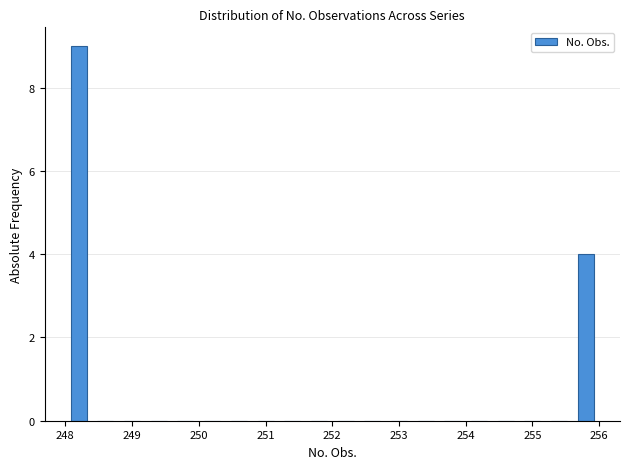

Reading left to right, list every bar in this chart as the range it spans on the x-axis followed by its height. The values are not printed on the chart, so give them approximately, as read against the axis.

248.0 to 248.4: 9
248.4 to 248.8: 0
248.8 to 249.2: 0
249.2 to 249.6: 0
249.6 to 250.0: 0
250.0 to 250.4: 0
250.4 to 250.8: 0
250.8 to 251.2: 0
251.2 to 251.6: 0
251.6 to 252.0: 0
252.0 to 252.4: 0
252.4 to 252.8: 0
252.8 to 253.2: 0
253.2 to 253.6: 0
253.6 to 254.0: 0
254.0 to 254.4: 0
254.4 to 254.8: 0
254.8 to 255.2: 0
255.2 to 255.6: 0
255.6 to 256.0: 4